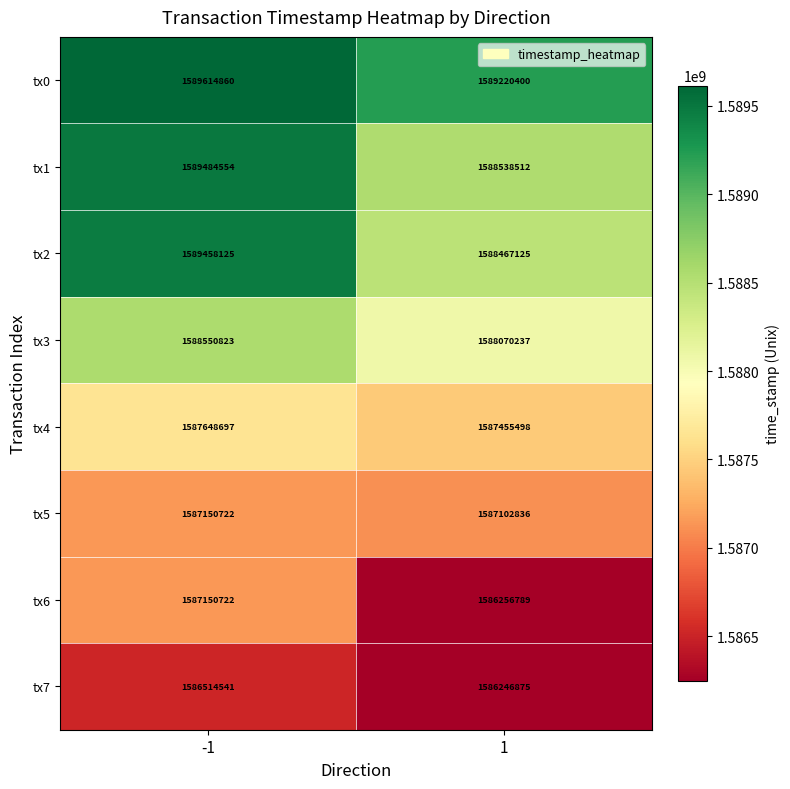

Reading right to left, list all the values displayed in this chart.

tx0: 1589220400	1589614860
tx1: 1588538512	1589484554
tx2: 1588467125	1589458125
tx3: 1588070237	1588550823
tx4: 1587455498	1587648697
tx5: 1587102836	1587150722
tx6: 1586256789	1587150722
tx7: 1586246875	1586514541